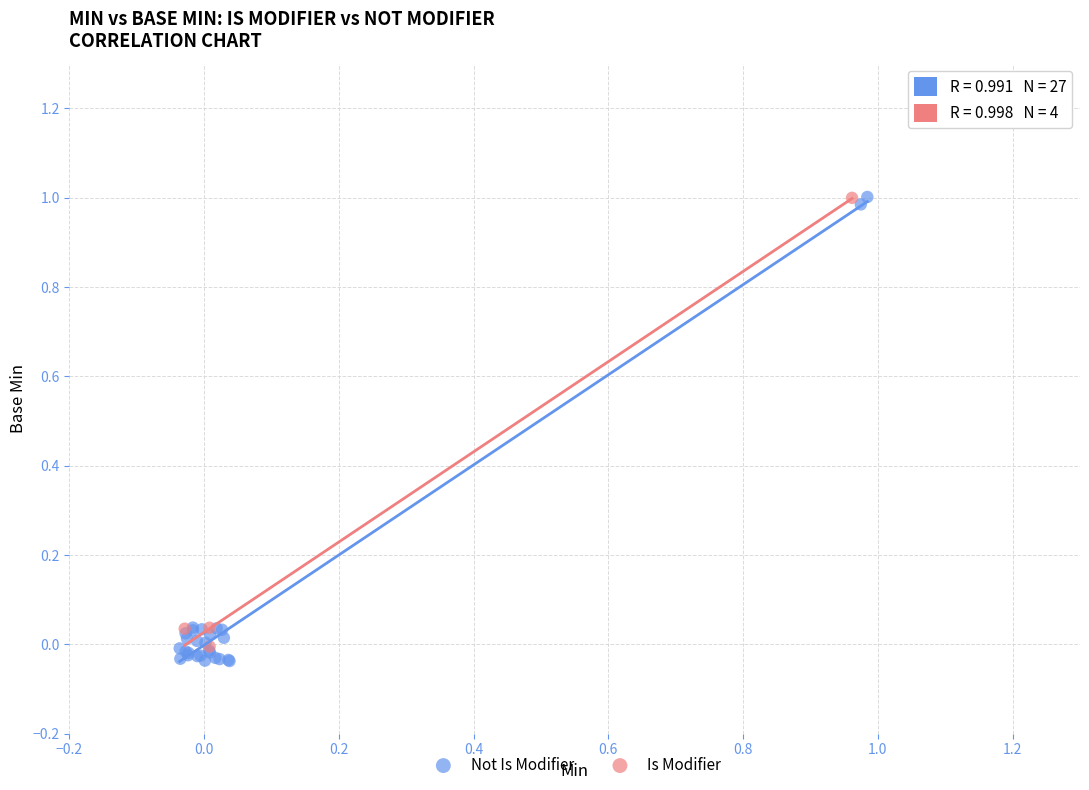

Which series has the largest Y range (max minus min)?

Not Is Modifier